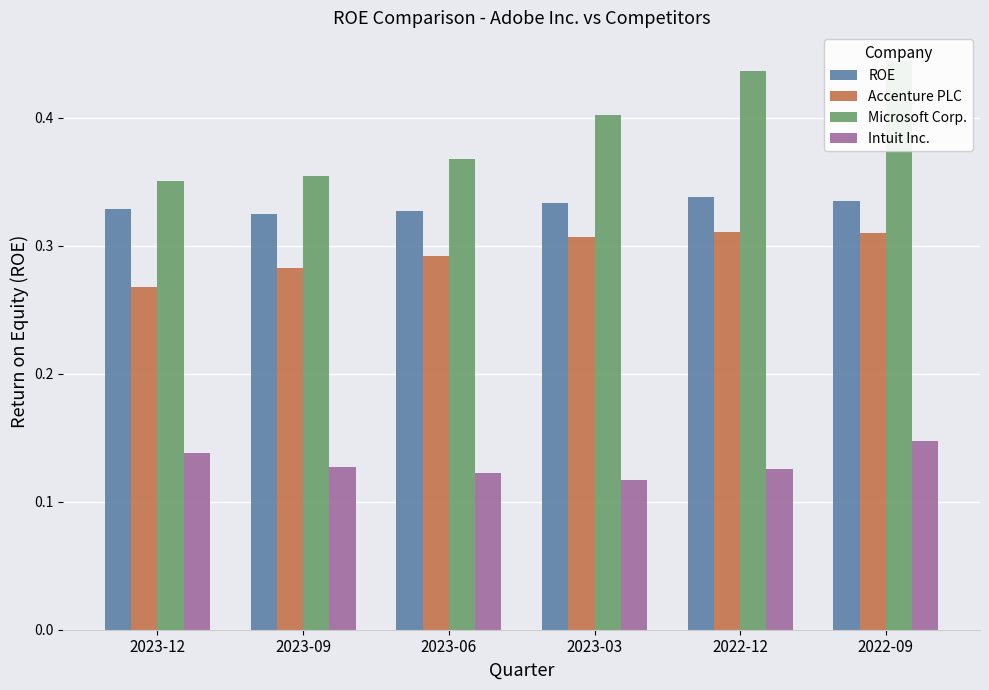

Which series has the largest total across all categories?

Microsoft Corp.